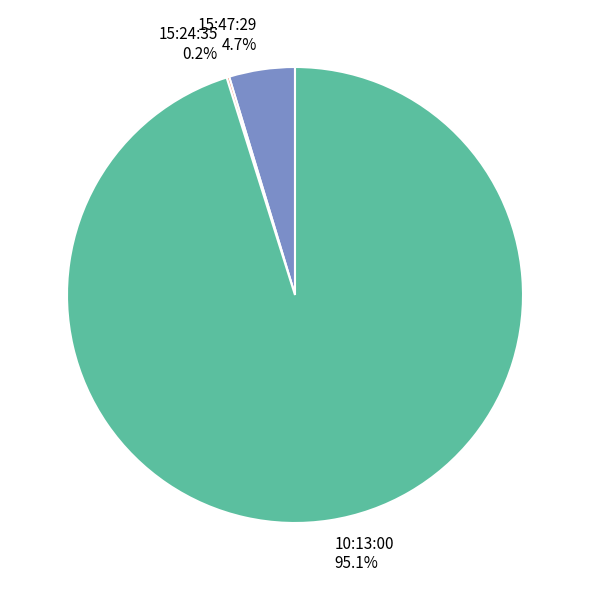

Is there any slice that represents more than half of the pie?

Yes